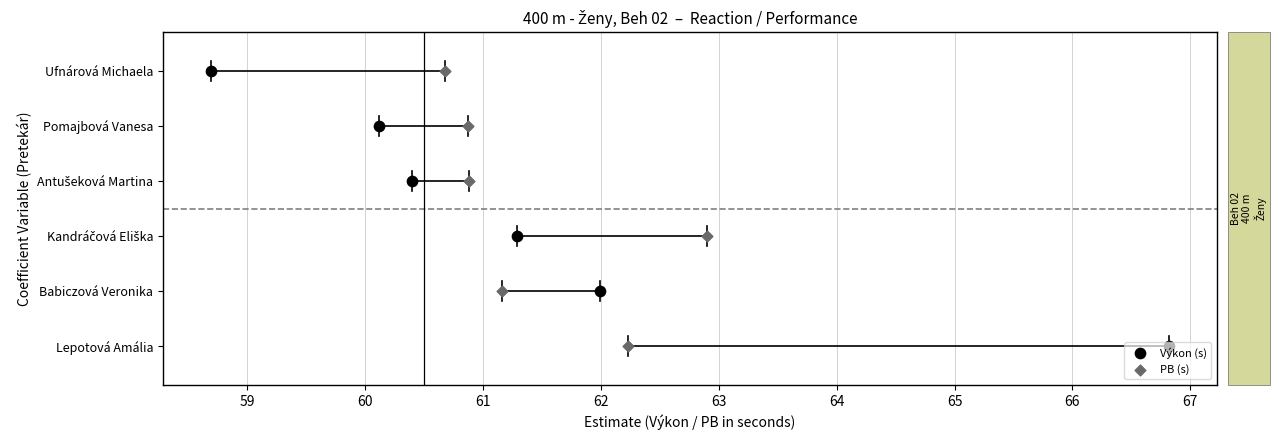

Which series has the largest Y range (max minus min)?

Výkon (s)